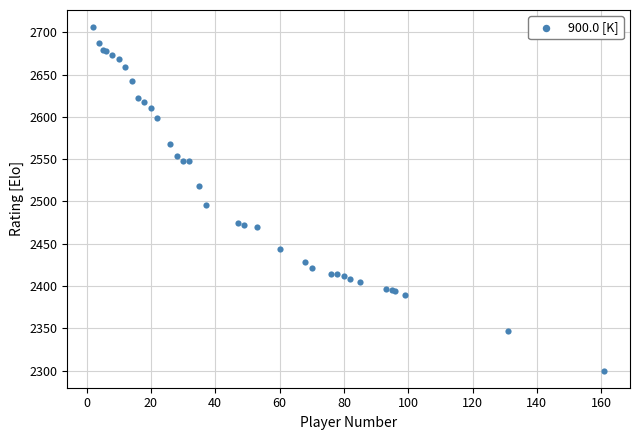

What Y value in the scatter plot is closest to 2503?

2496